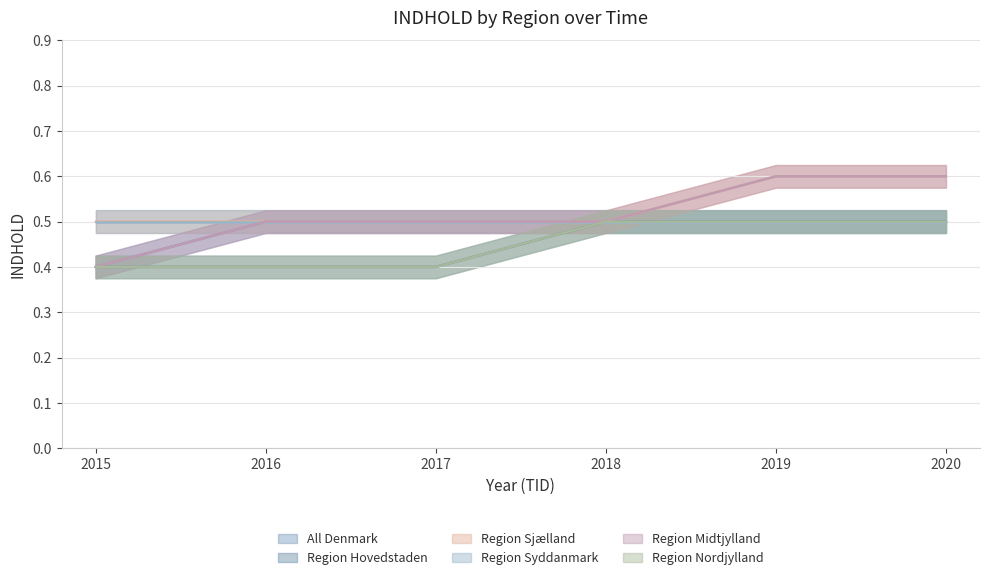

Is it true that Region Midtjylland equals 0.2 at 2016?

False